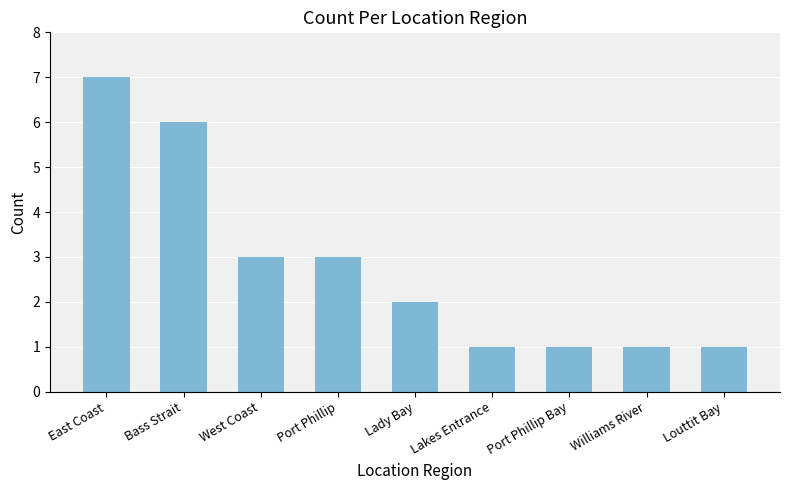

What is the maximum value shown in the chart?

7